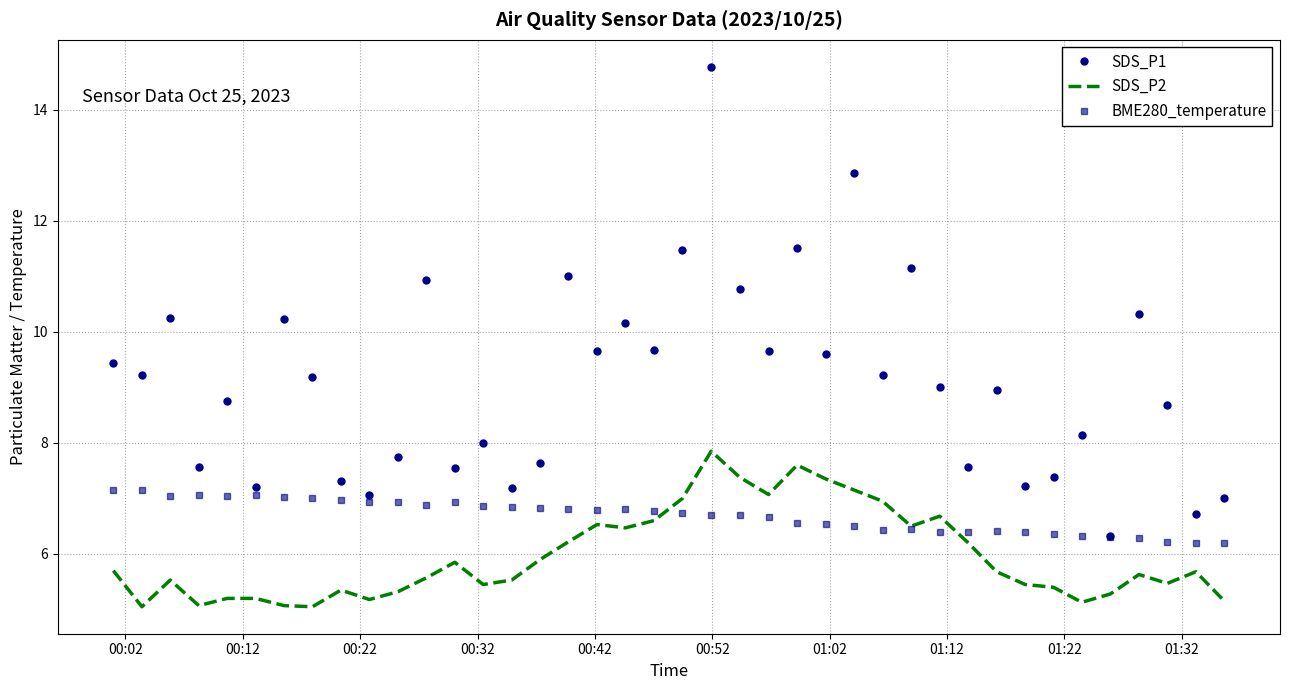

Rank the series by their average value, from lowest to highest.

SDS_P2, BME280_temperature, SDS_P1